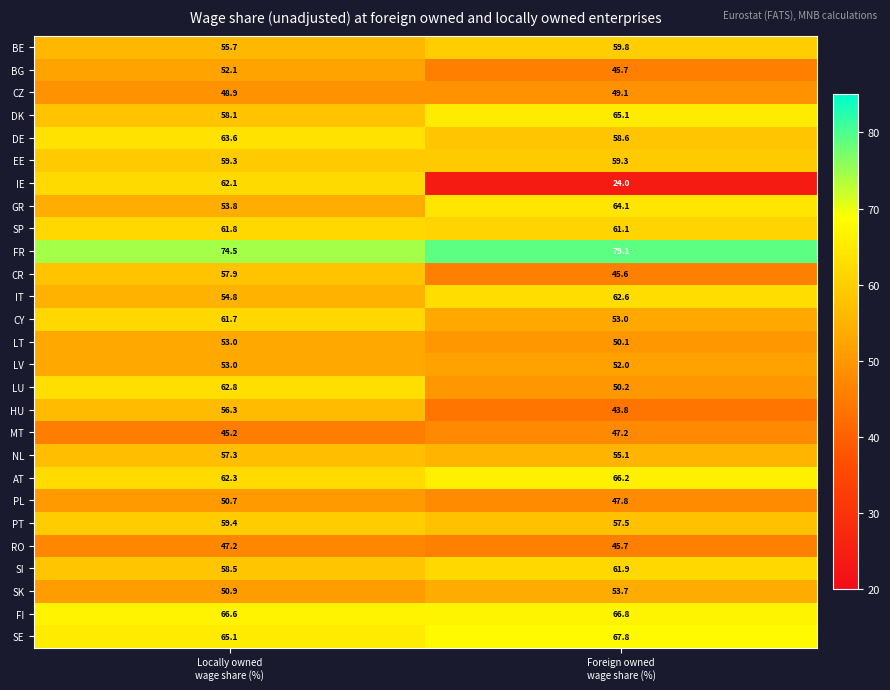

What is the sum of all CZ values?

98.0